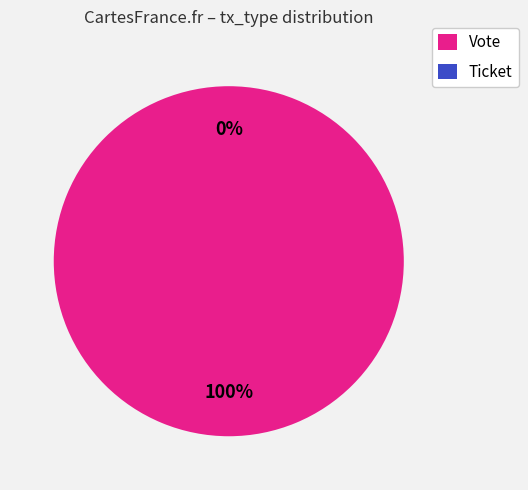

To the nearest percent, what is the difference between the Ticket and Vote slice percentages?

100%